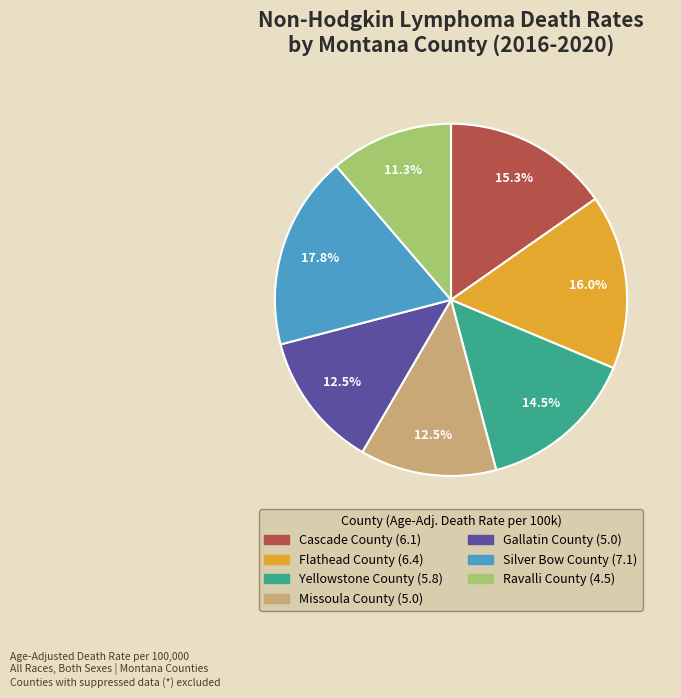

Which slice is the largest?

Silver Bow County